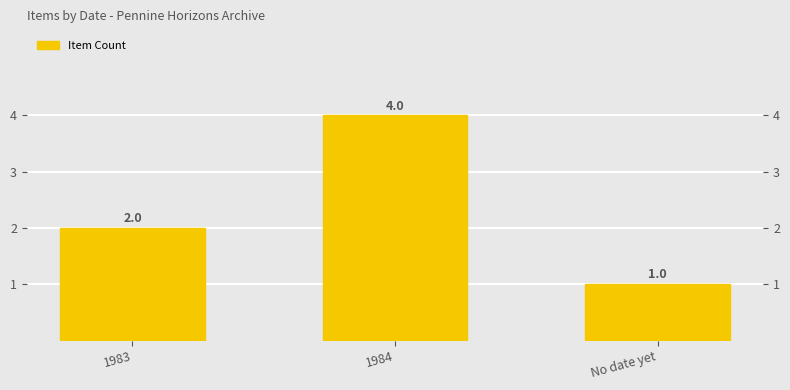

What is the value of the 2nd bar from the left?

4